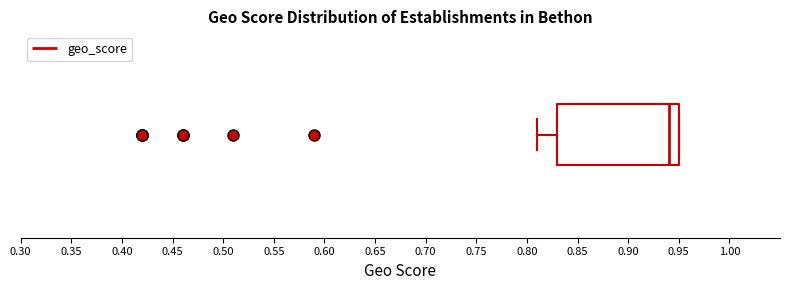

Read this box plot against the x-axis: the position of the median line, the range covered by the box, and the ends of both whiskers. The values are not printed on the chart, so give them approximately, as read against the axis.

median 0.94, box 0.83 to 0.95, whiskers 0.81 to 0.95